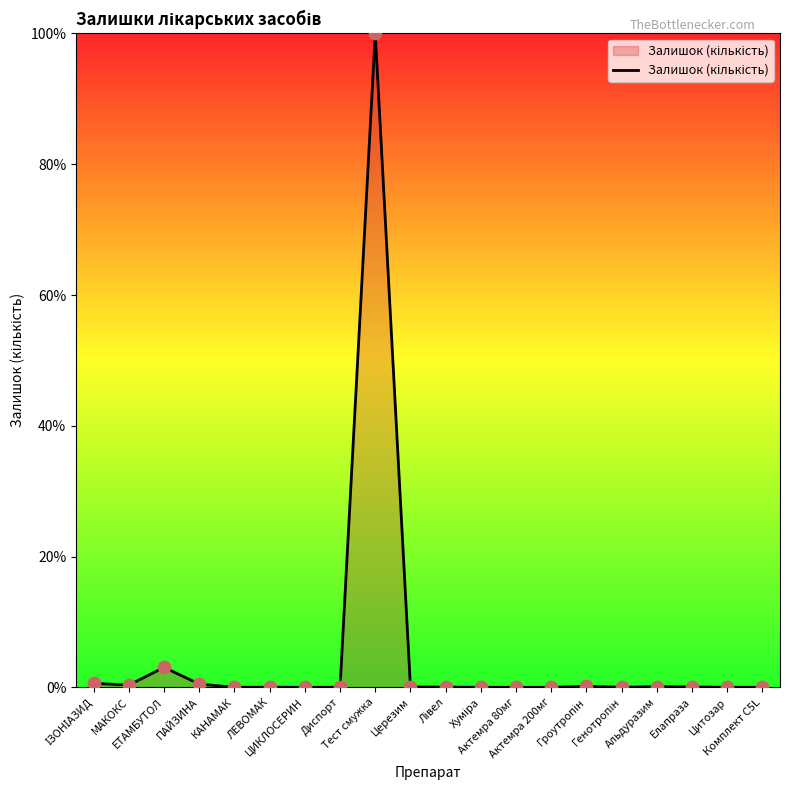

What is the greatest value displayed?

100.0